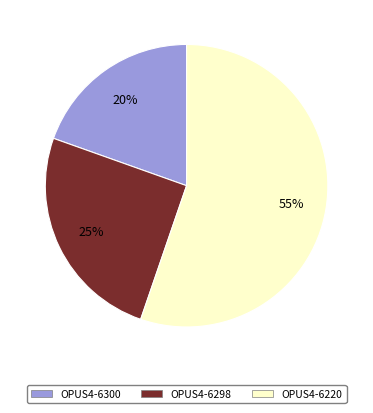

Rank the categories by value from lowest to highest.

OPUS4-6300, OPUS4-6298, OPUS4-6220